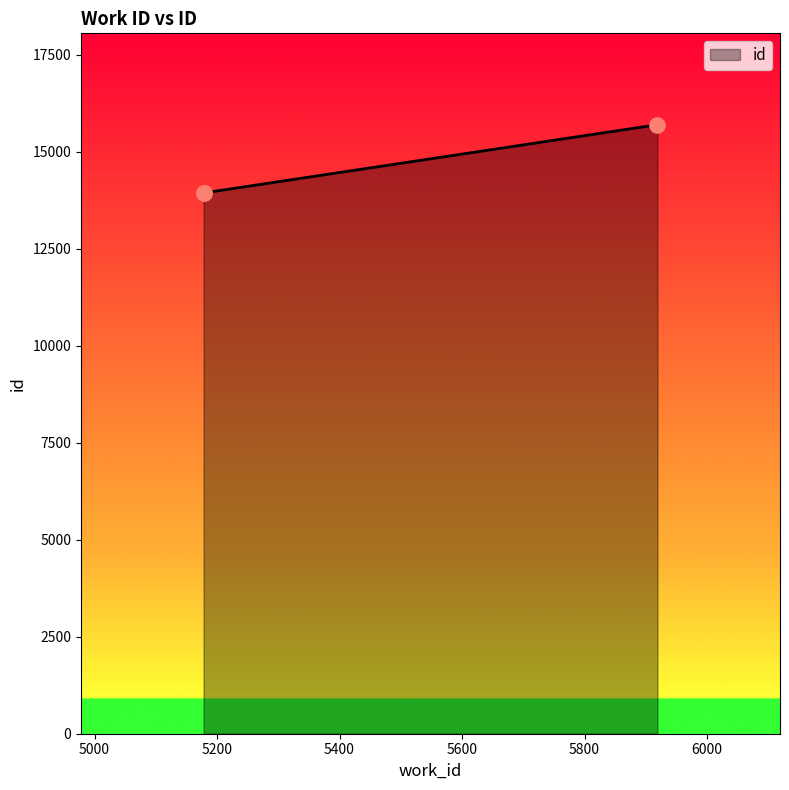

What is the change in value from 5178 to 5919?

+1762